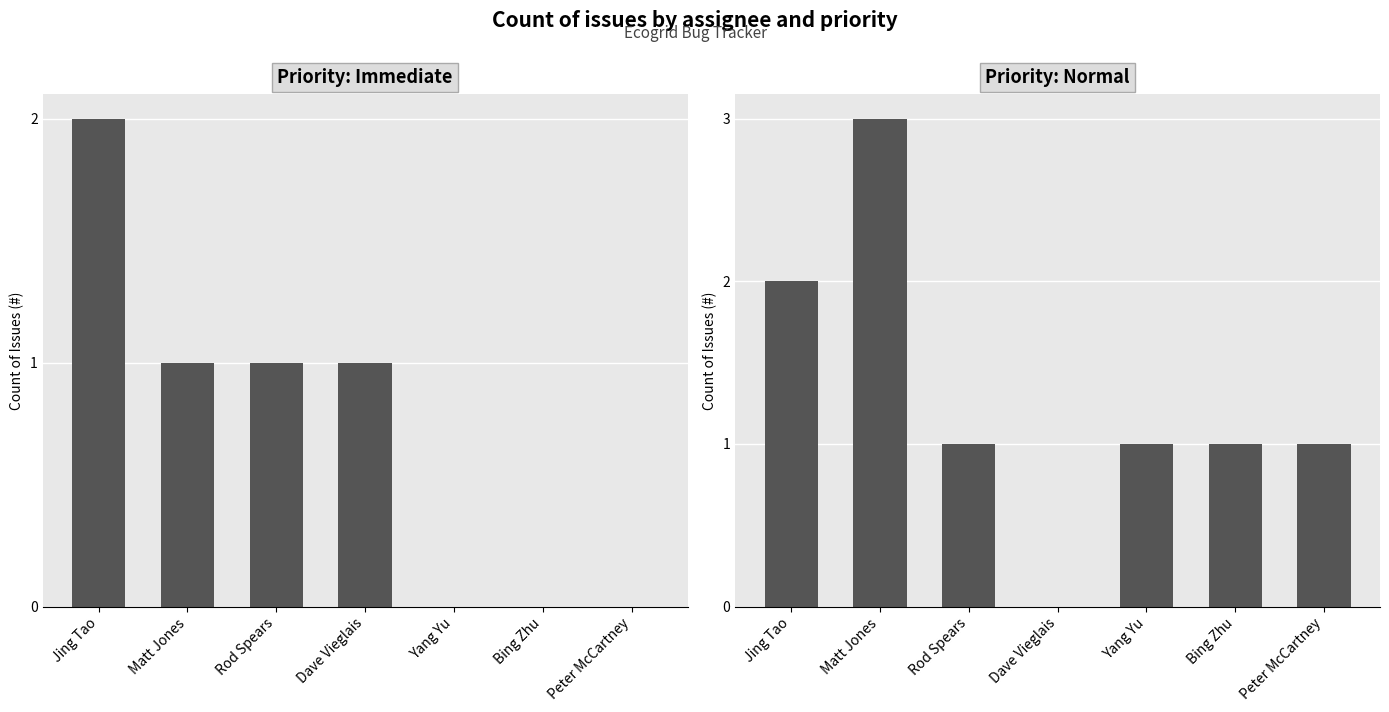

How many categories are shown in the chart?

7